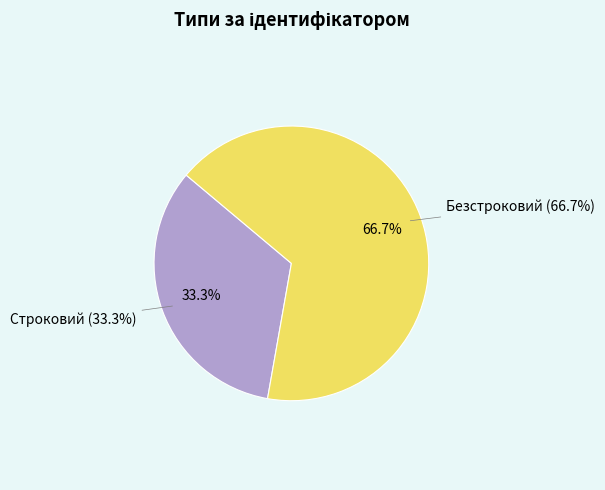

What percentage is the Безстроковий slice, to the nearest percent?

67%